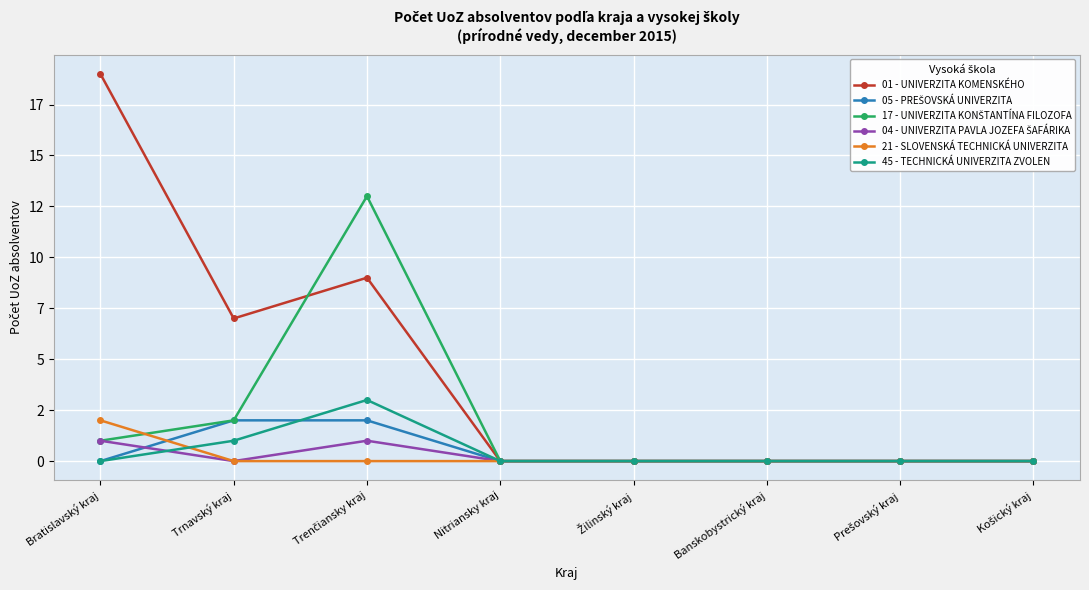

True or false: 45 - TECHNICKÁ UNIVERZITA ZVOLEN has more than 0 interior local peaks.

True